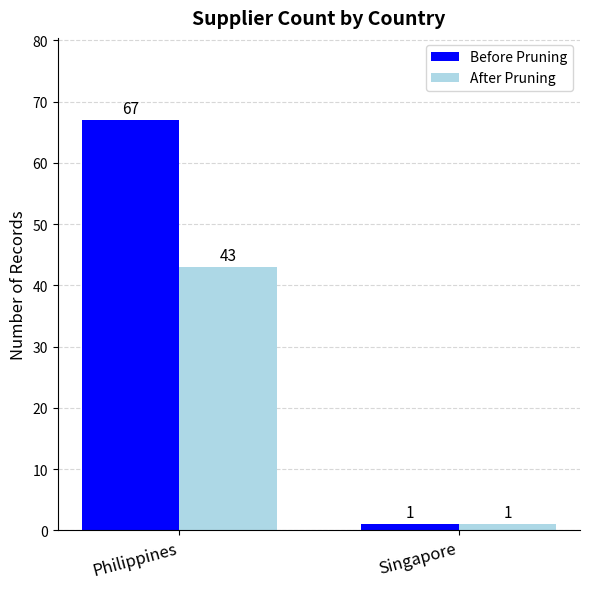

What is the label of the 1st bar from the right?

Singapore